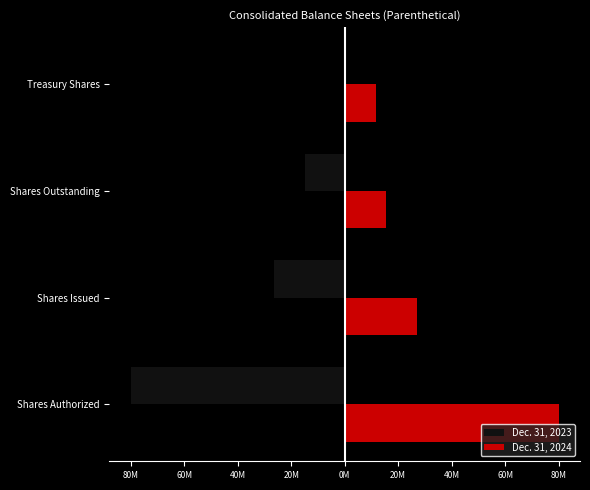

What are all the series names shown in the legend?

Dec. 31, 2023, Dec. 31, 2024